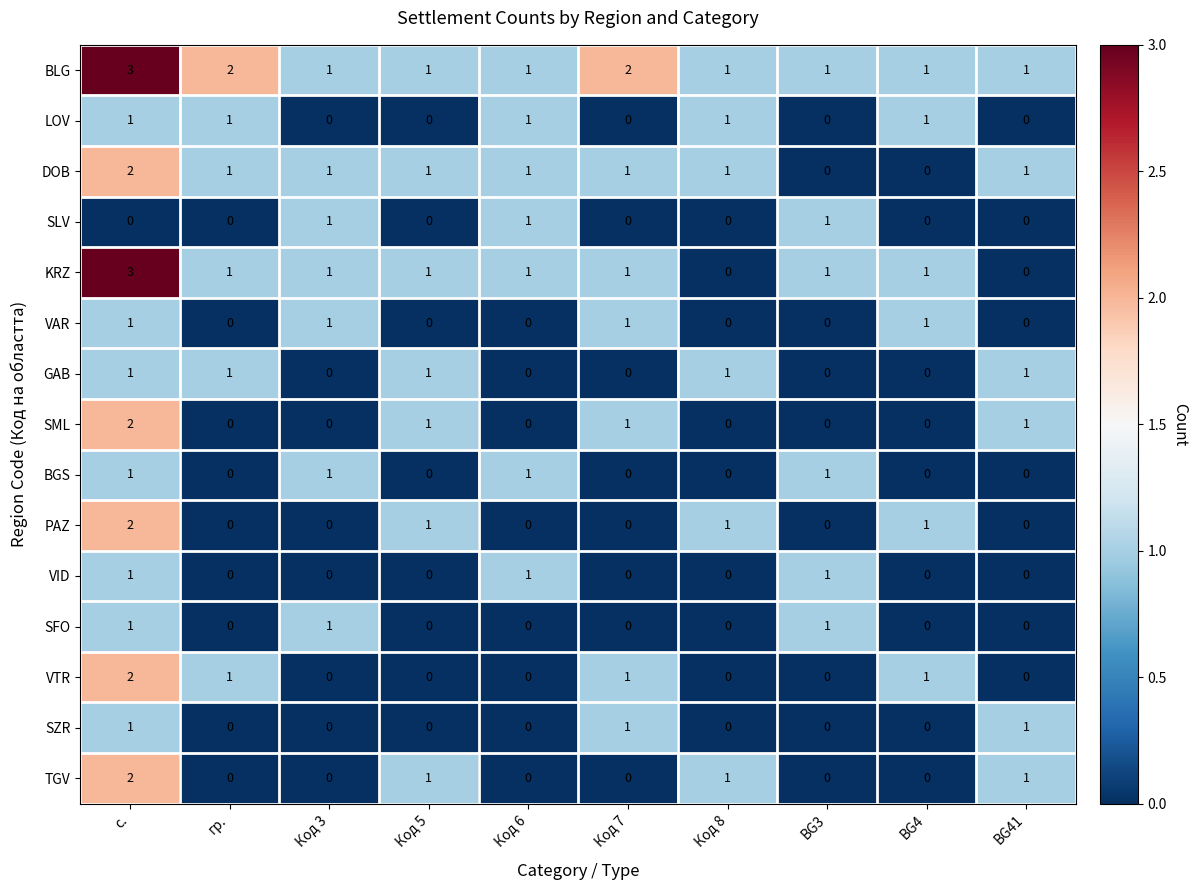

The SFO series shows -1 at Код 7. True or false?

False